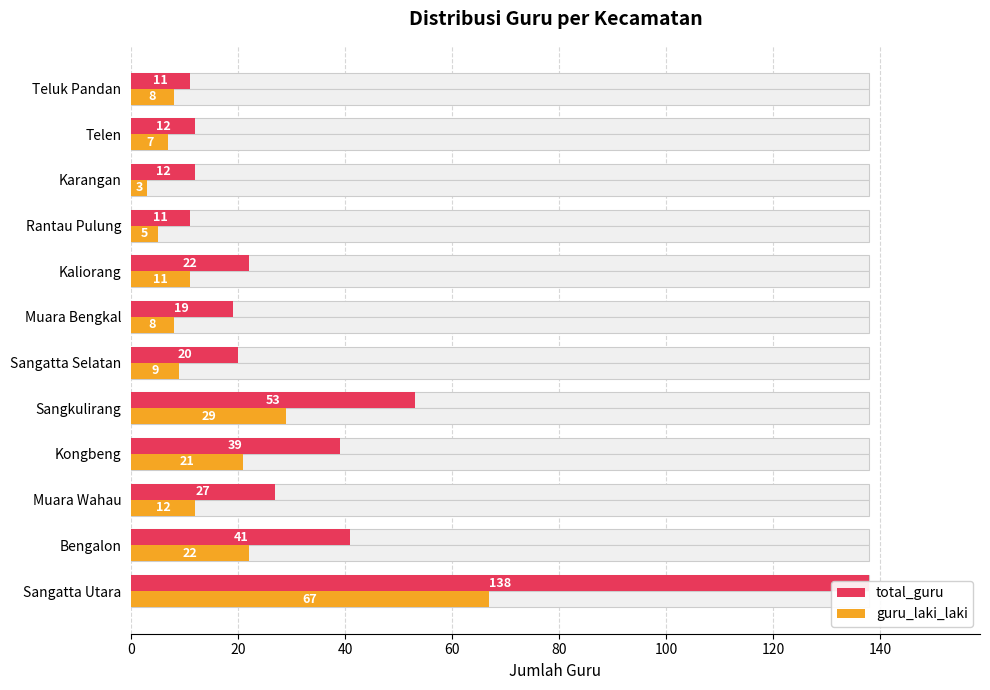

The value of total_guru at Sangatta Selatan is 4. True or false?

False